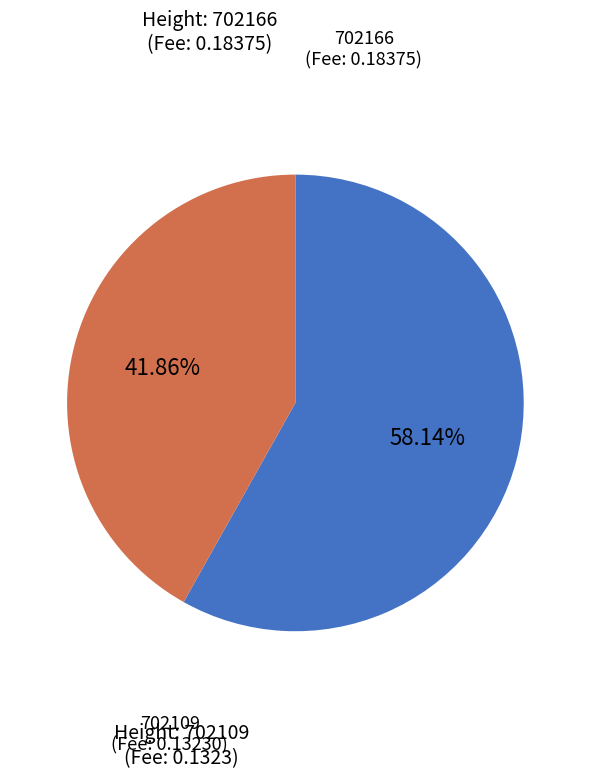

How many slices are in this pie chart?

2